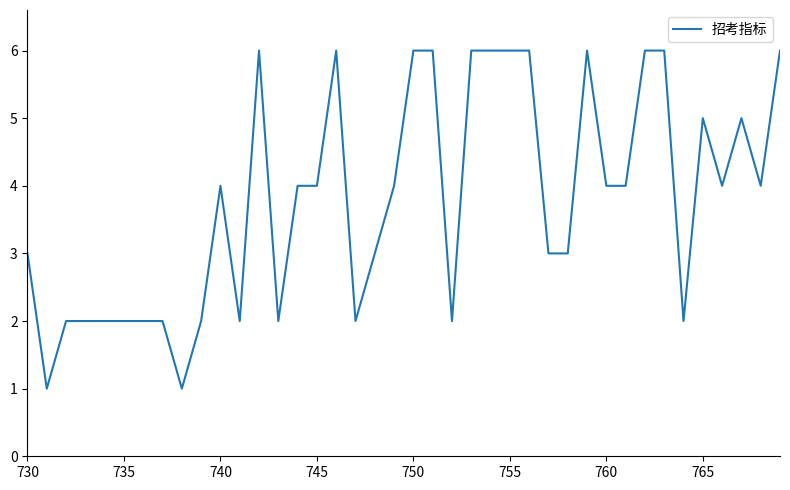

What is the difference between the maximum and minimum values?

5